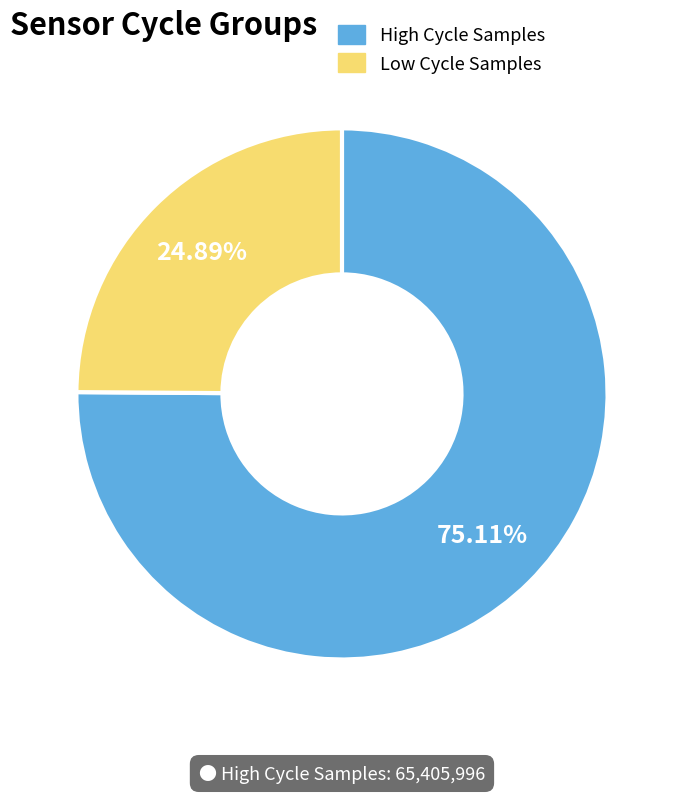

To the nearest percent, what is the average slice percentage?

50%